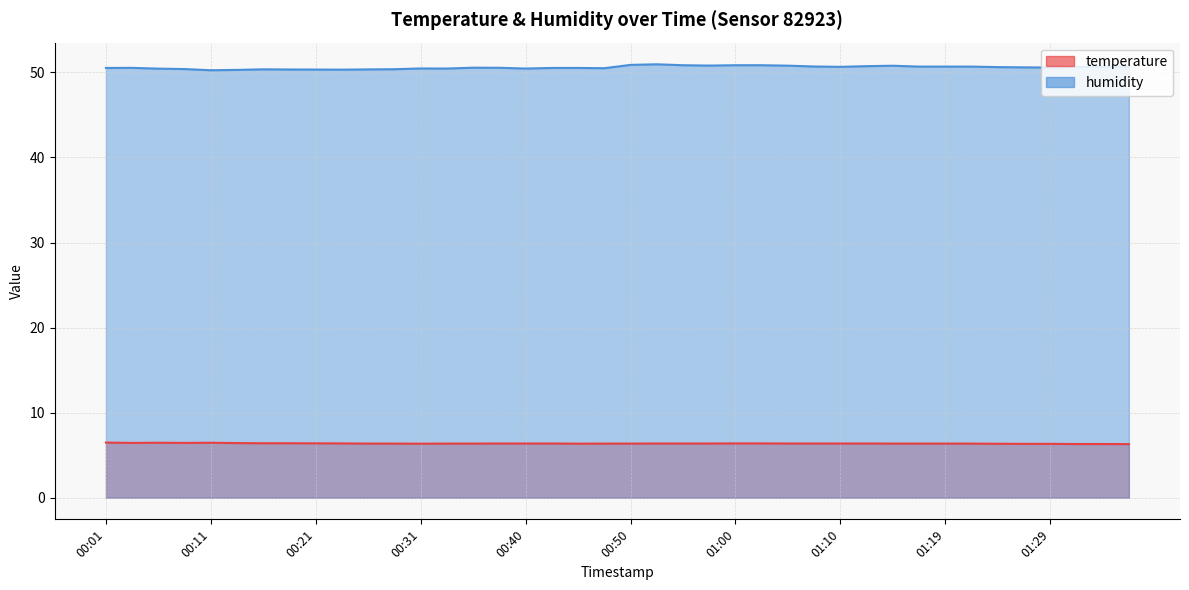

What is the average value of the temperature series?

6.4